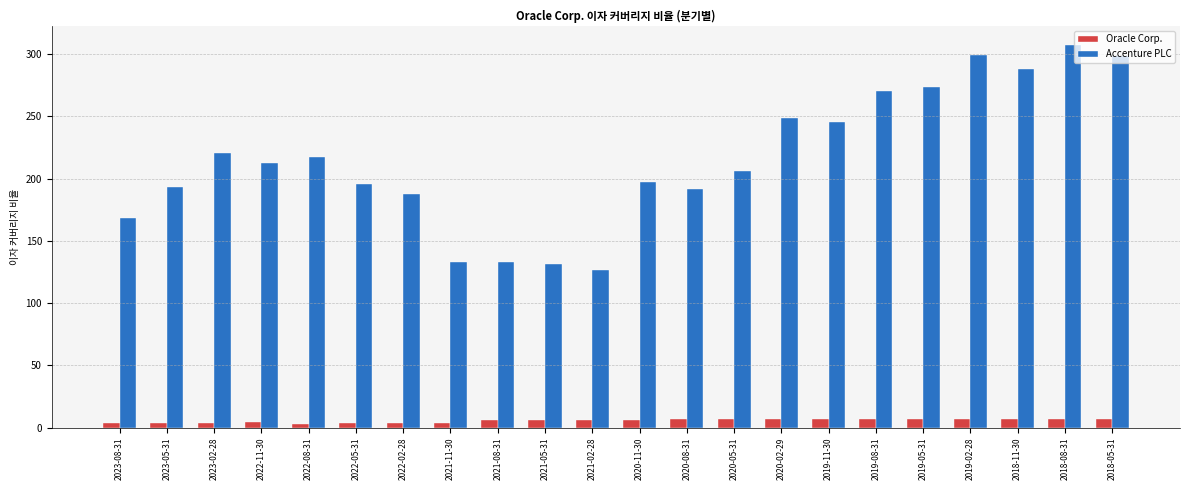

How many values in the Accenture PLC series exceed 212?

11